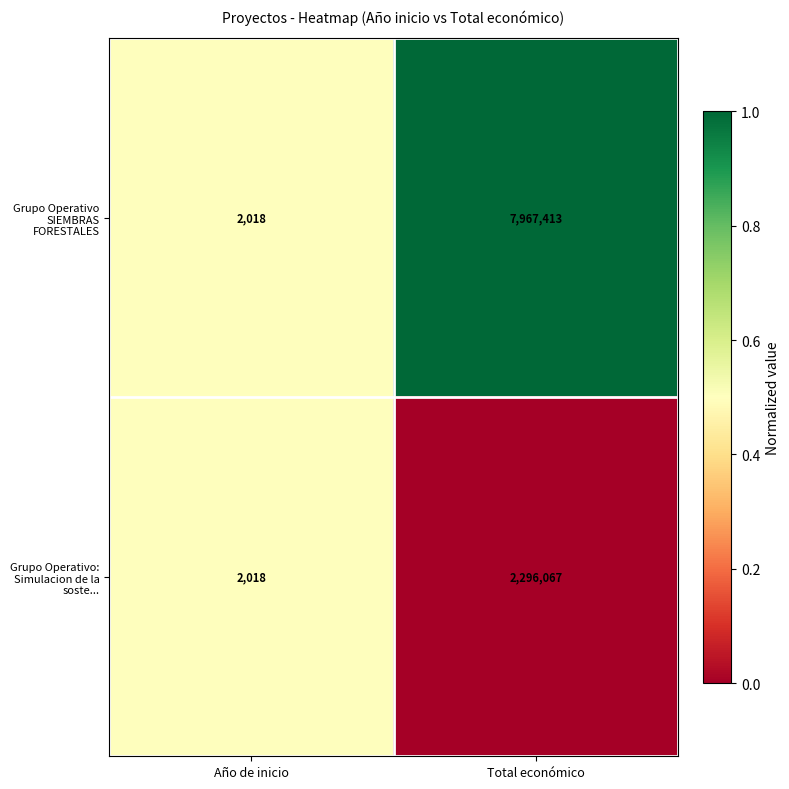

What is the highest value of the Grupo Operativo: Simulacion de la soste... series?

2296067